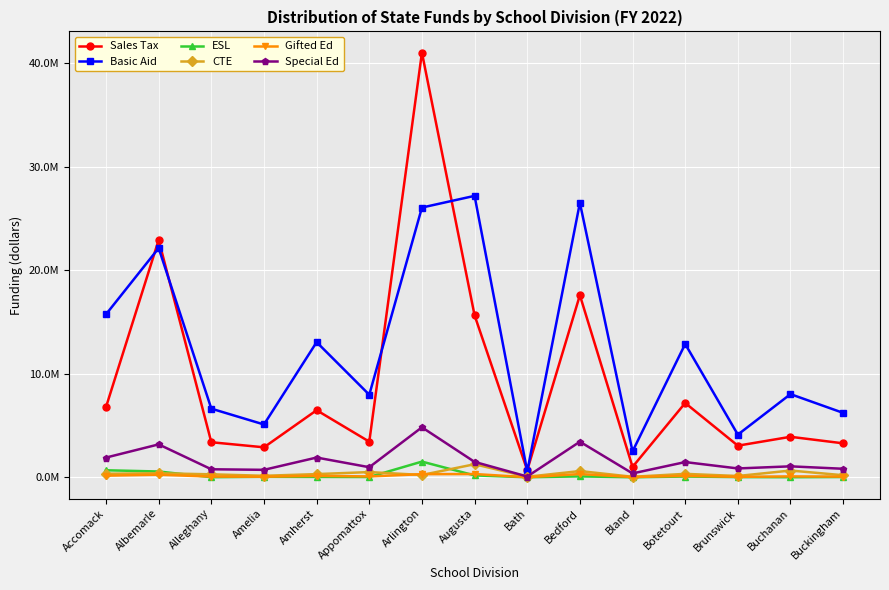

Where is Special Ed nearest to the value 2450339?

Amherst